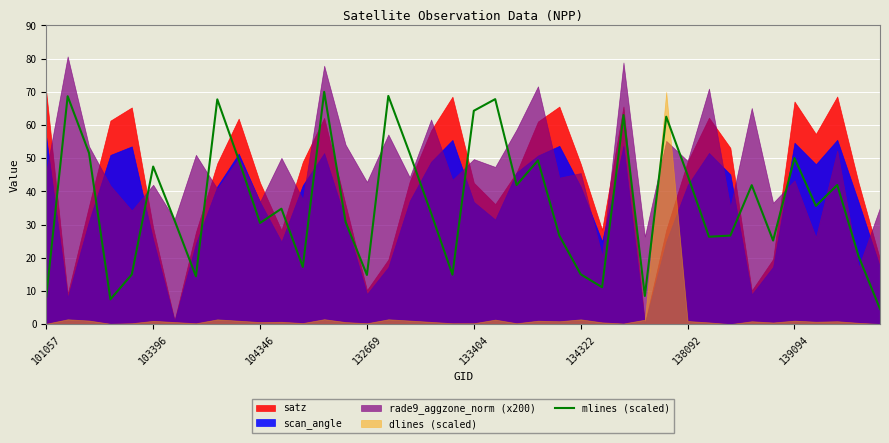

What is the highest value of the mlines (scaled) series?

70.0